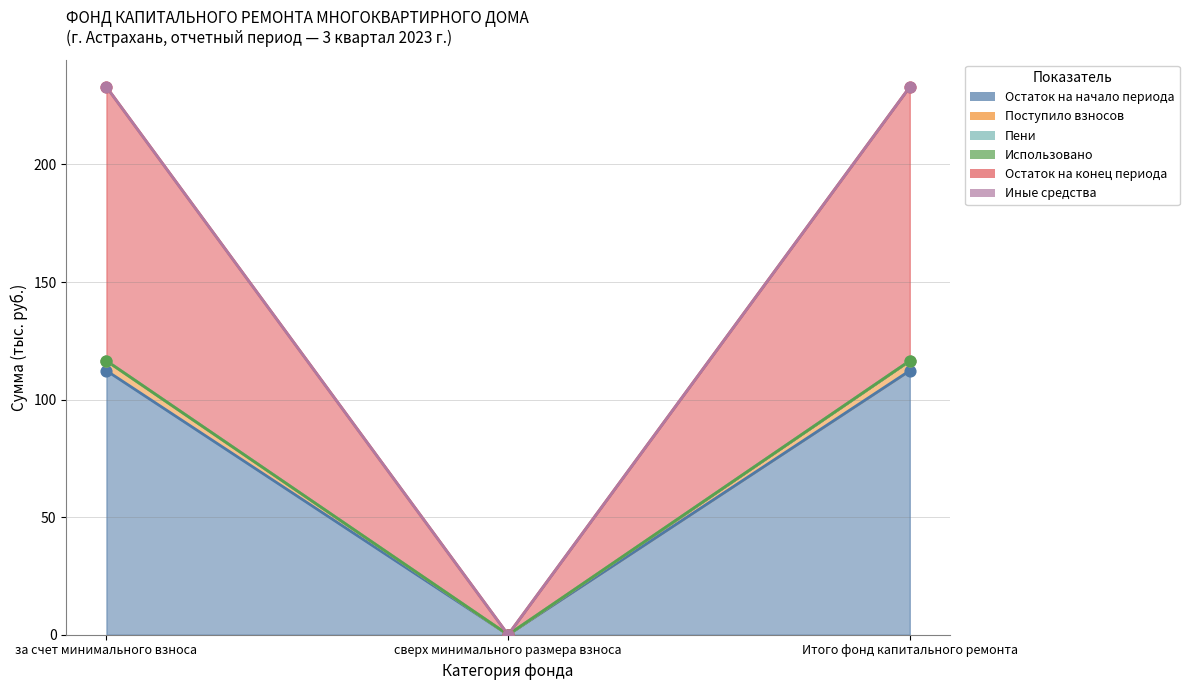

At how many categories does at least one series exceed 18?

2